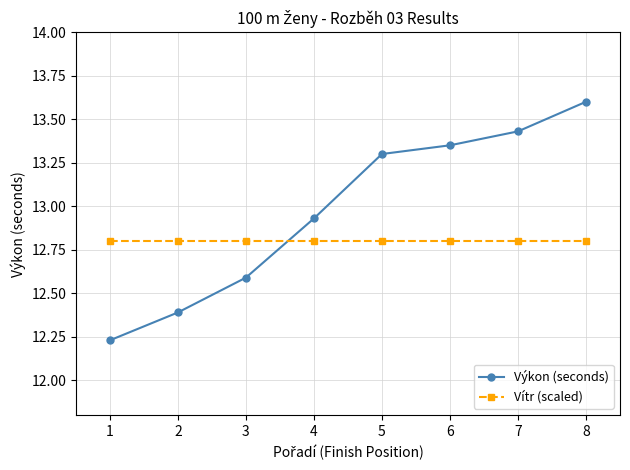

What is the difference between the highest and lowest values at 7?

0.6